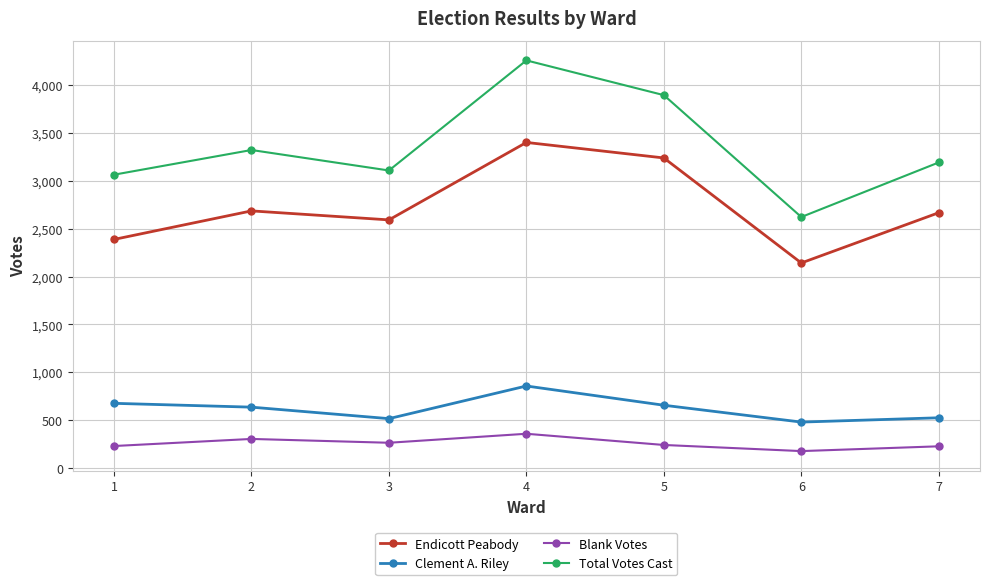

What is the difference between the Clement A. Riley values at 1 and 4?

181